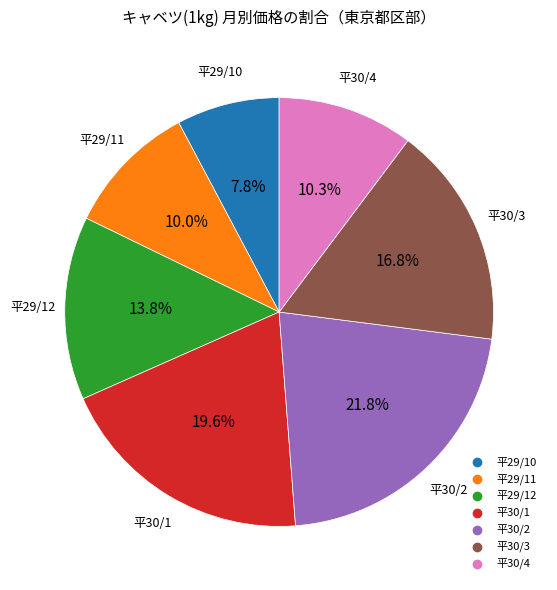

Is there a majority slice in this chart?

No